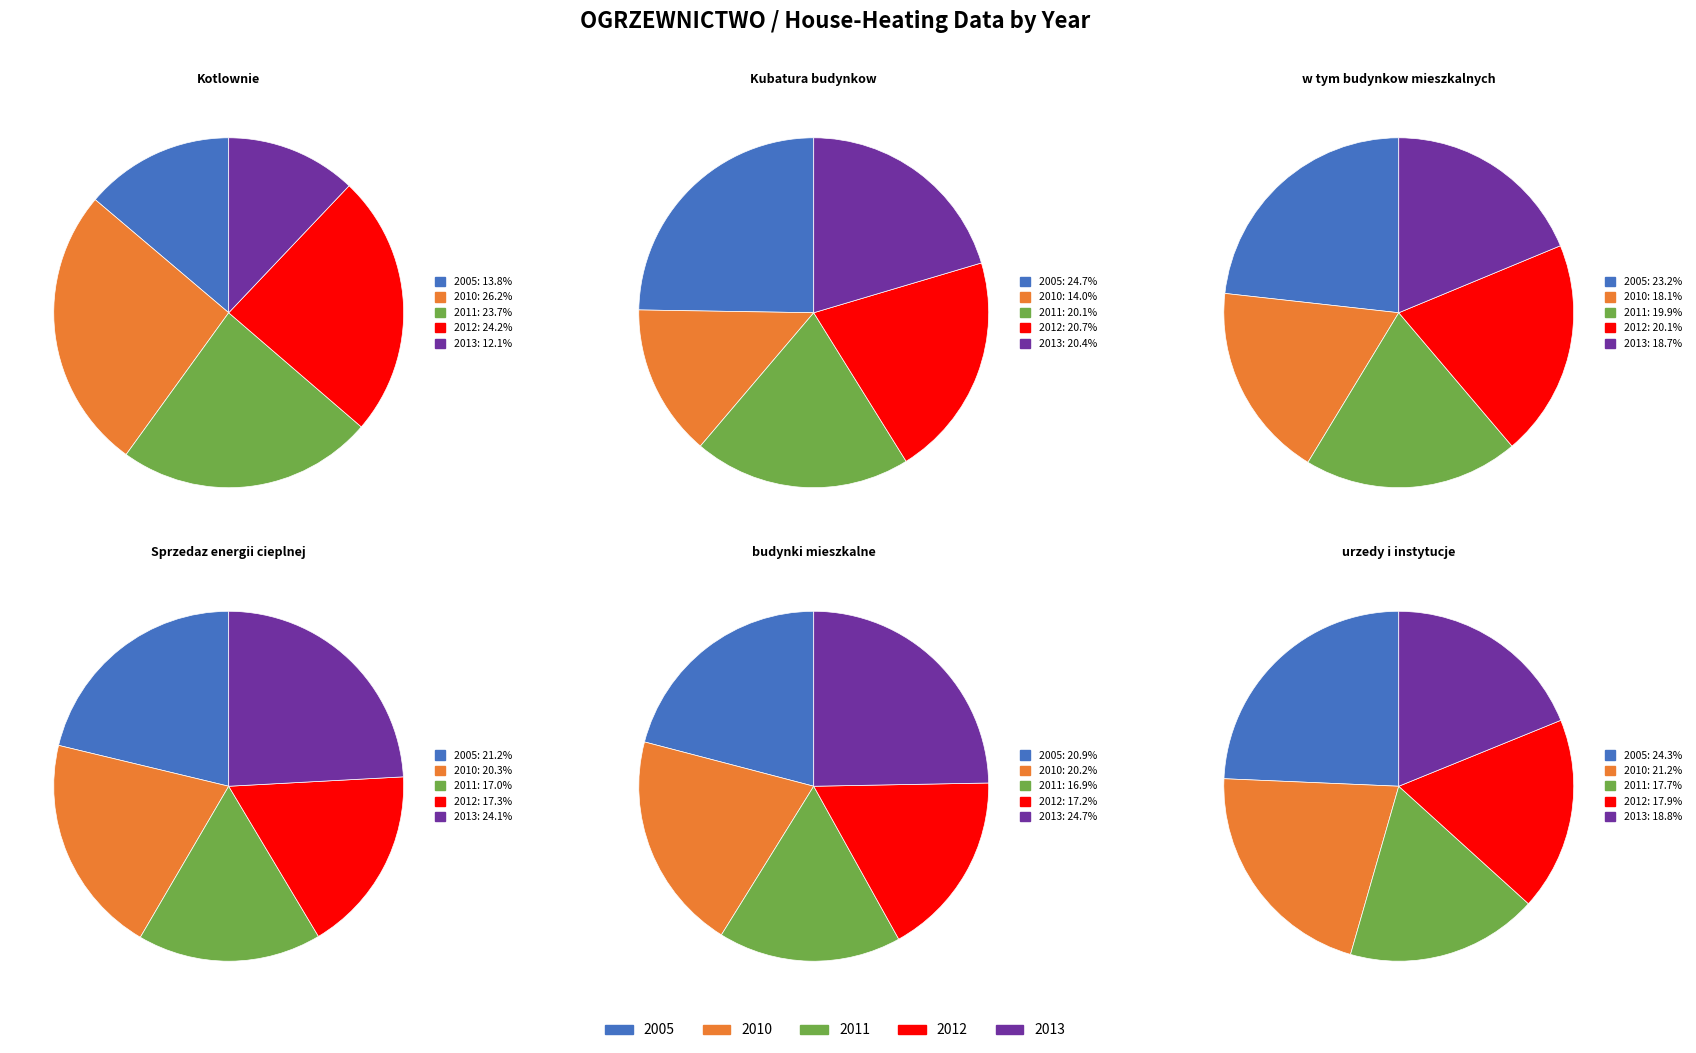

To the nearest percent, what is the difference between the 2013 and 2012 slice percentages?

7%